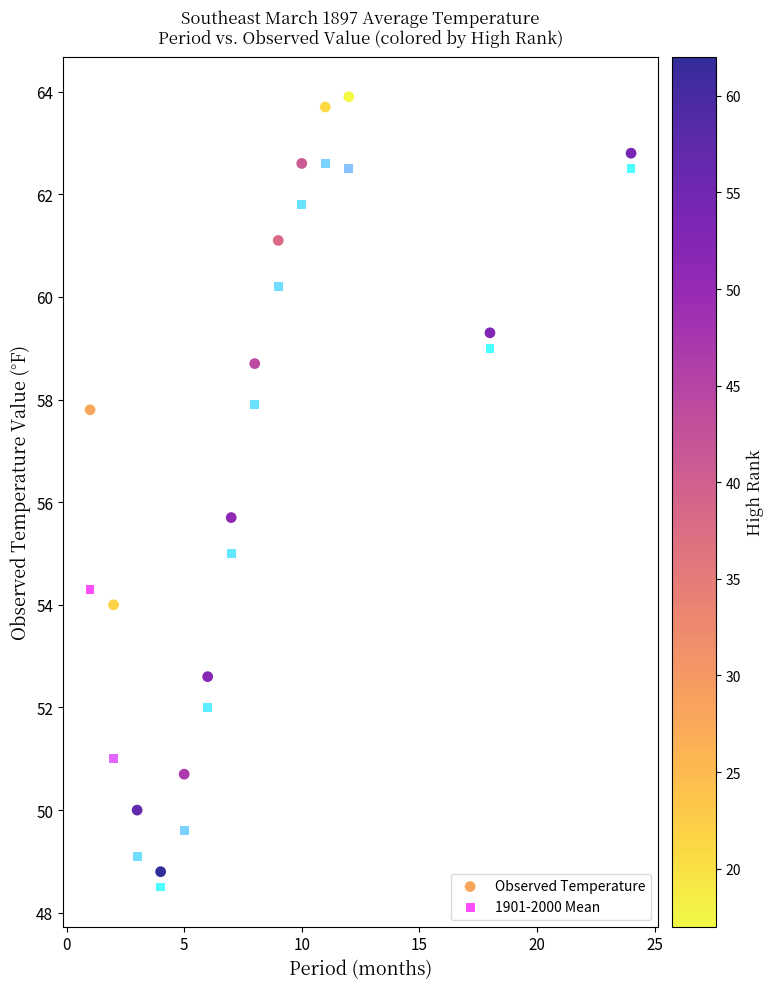

Which series reaches the maximum Y coordinate?

Observed Temperature